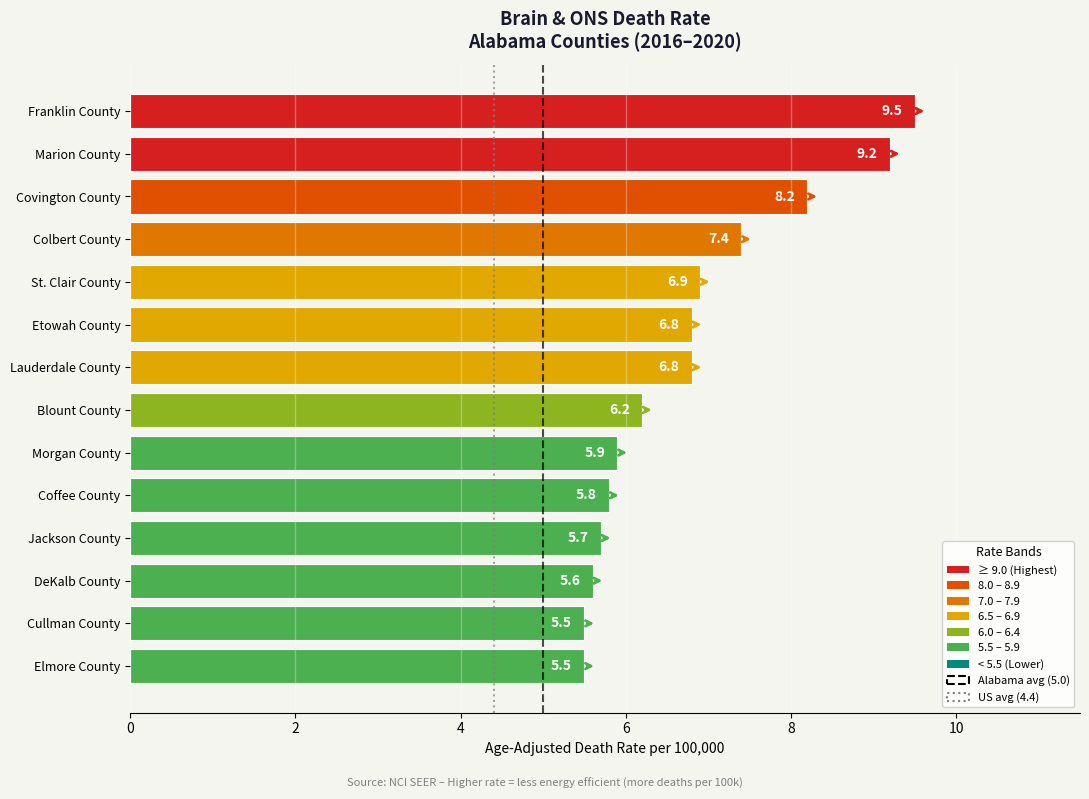

True or false: the data shows 5.8 at Coffee County.

True